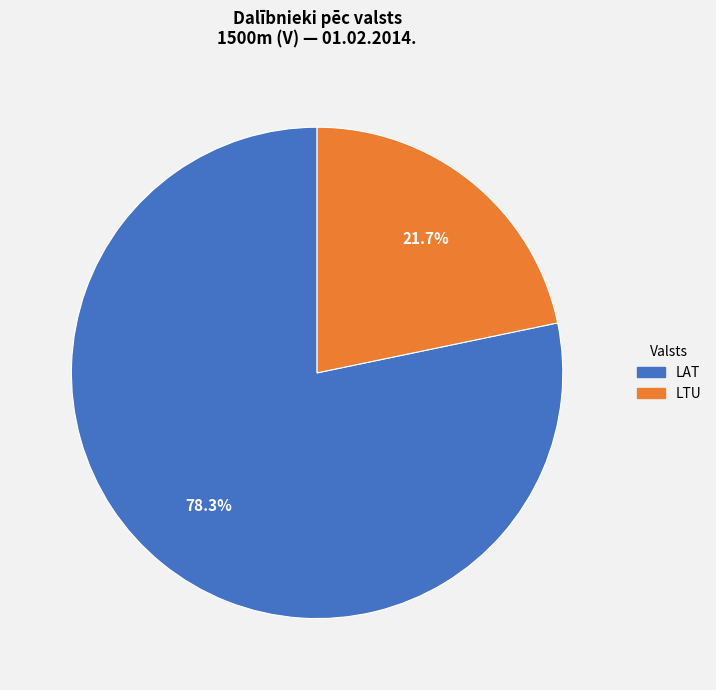

Is it true that LTU is 22% of the pie?

True